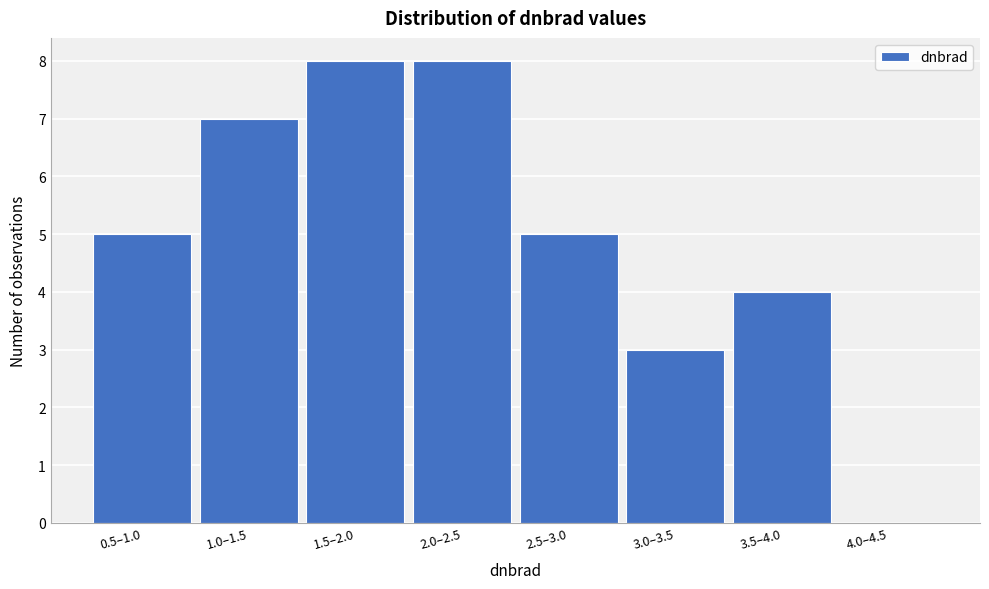

Reading left to right, list all the values displayed in this chart.

0.5–1.0=5	1.0–1.5=7	1.5–2.0=8	2.0–2.5=8	2.5–3.0=5	3.0–3.5=3	3.5–4.0=4	4.0–4.5=0